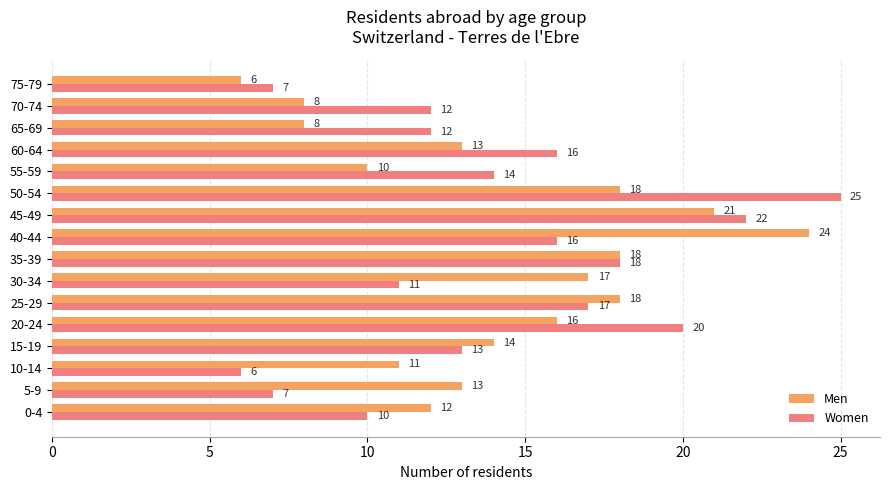

True or false: Women has a value of 12 at 75-79.

False